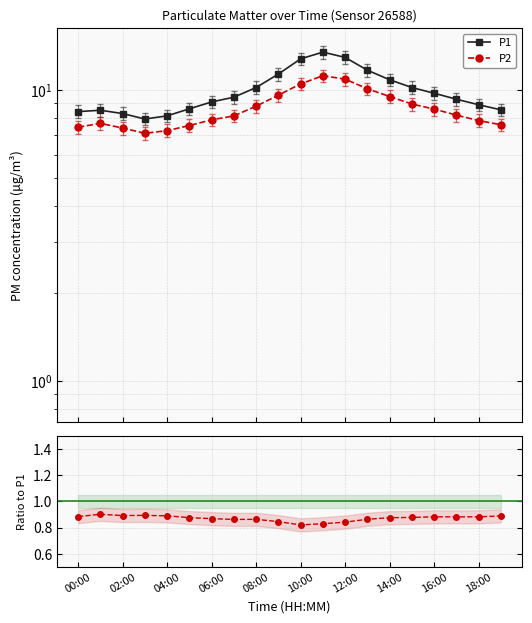

How many data points in P1 are above 9?

12